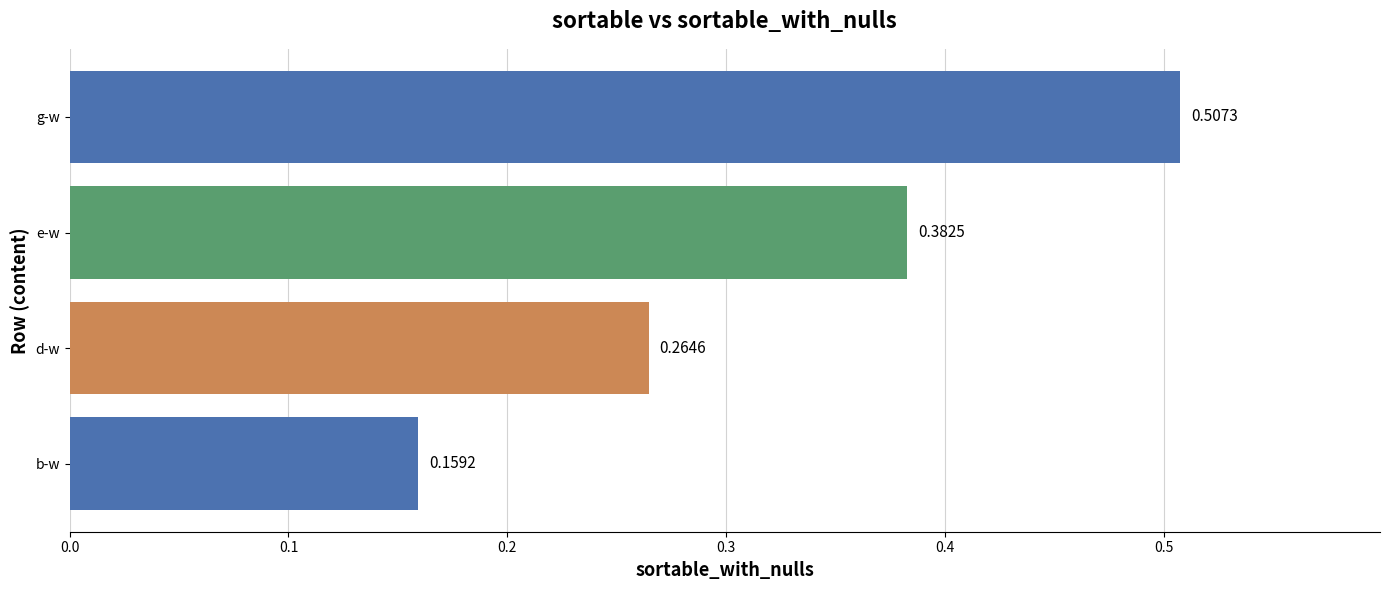

What is the sum of the values at e-w and g-w?

0.9